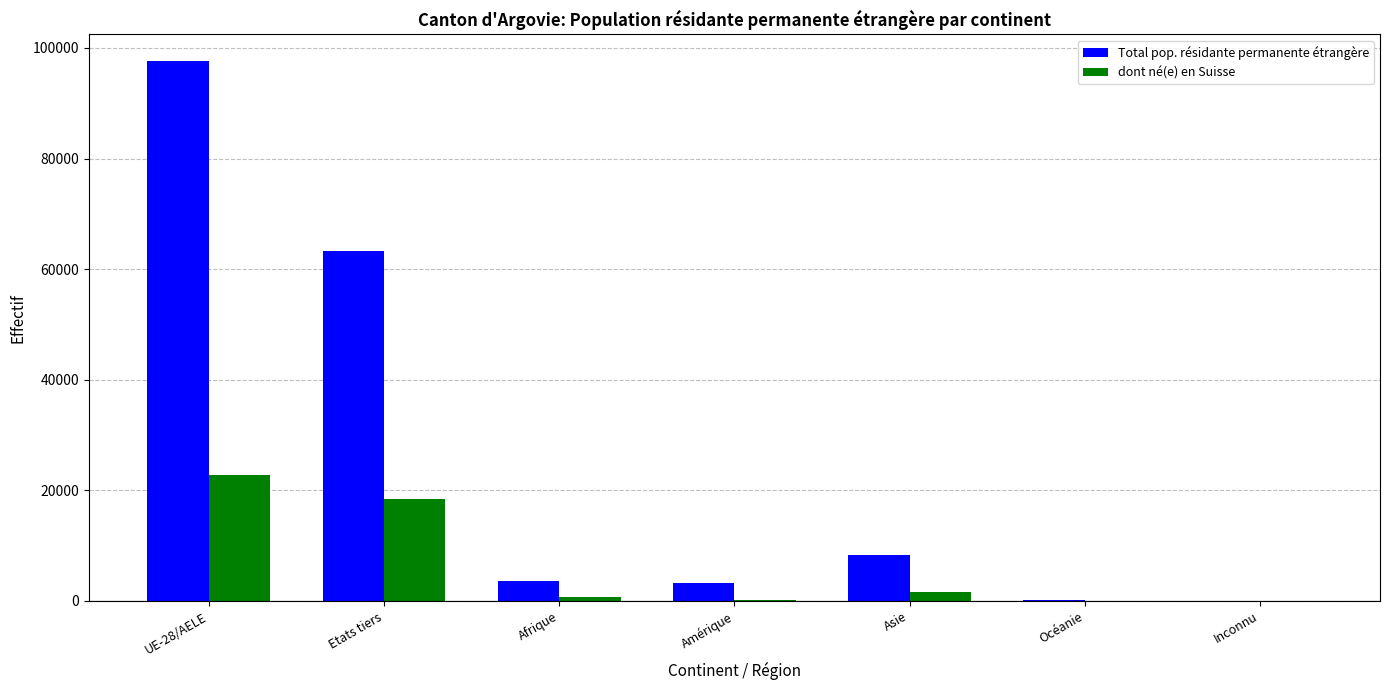

How many groups of bars are there?

7